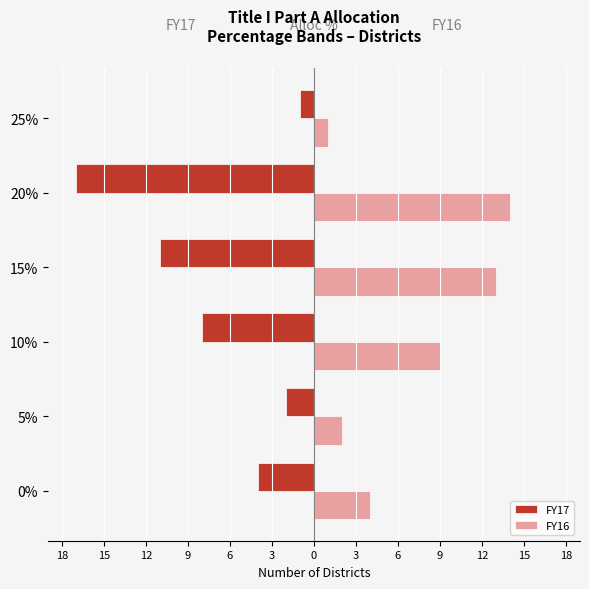

What are all the series names shown in the legend?

FY17, FY16